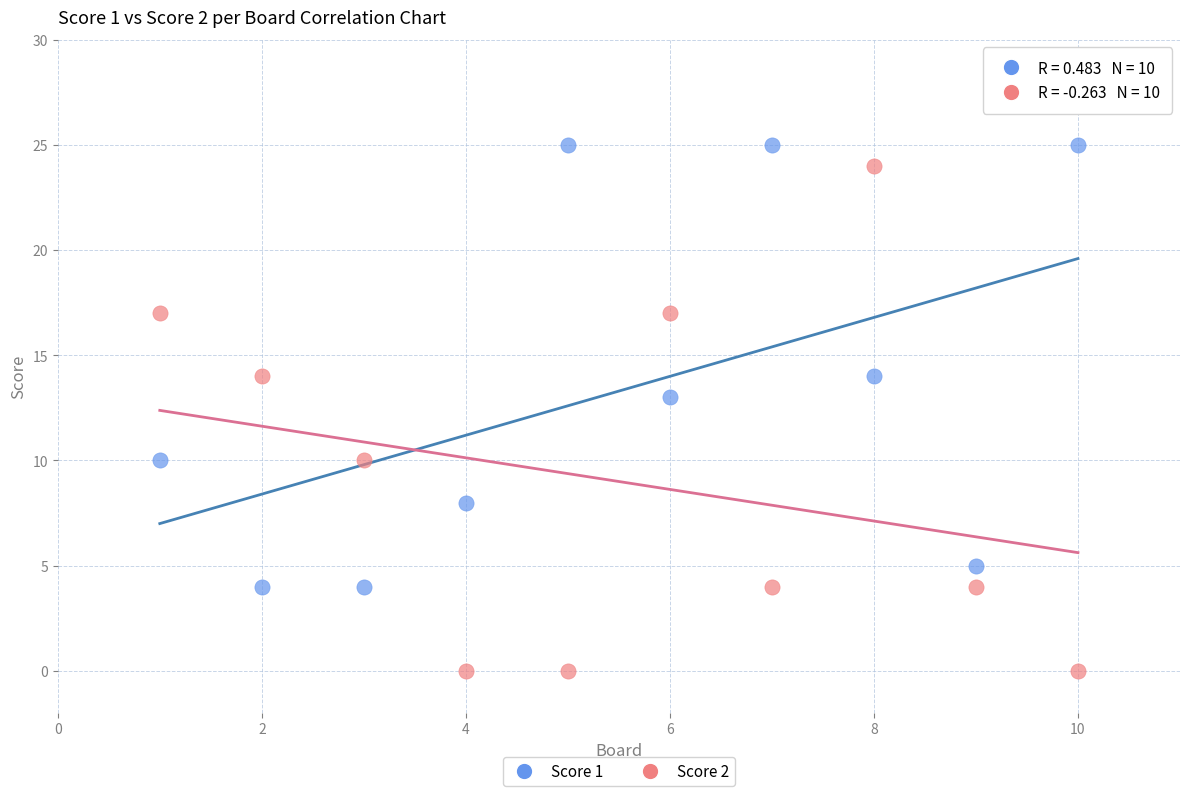

Which series has the widest spread of Y values?

Score 2